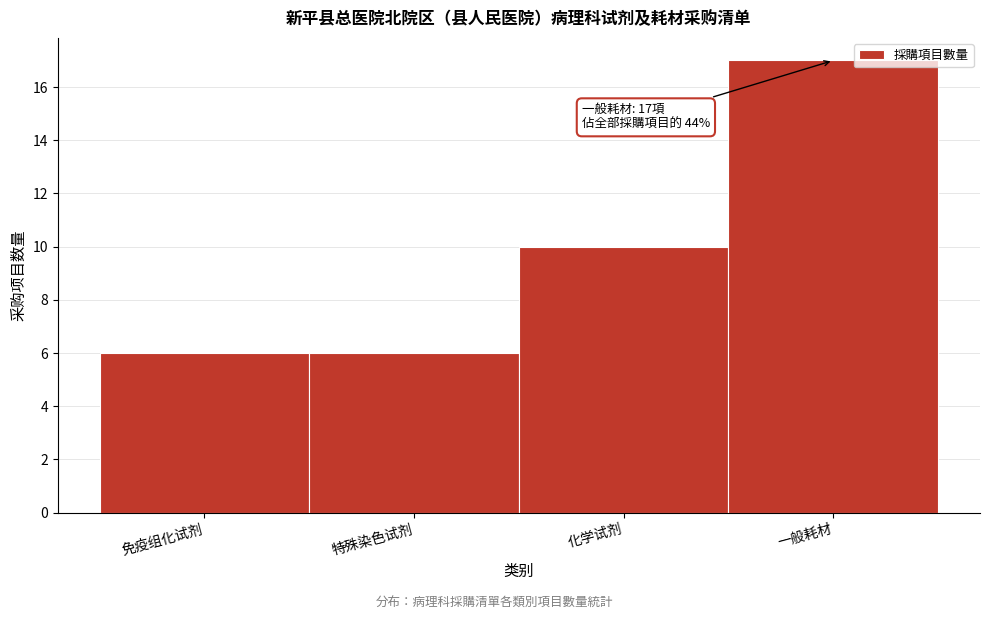

Reading left to right, extract all data points from this chart.

6	6	10	17